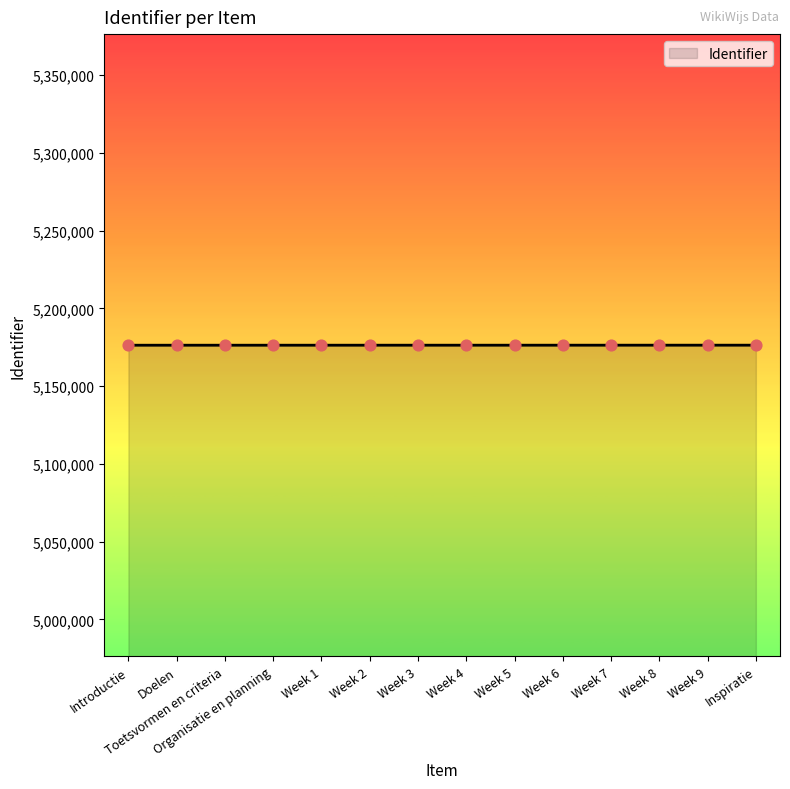

True or false: the data shows 5176355 at Inspiratie.

True